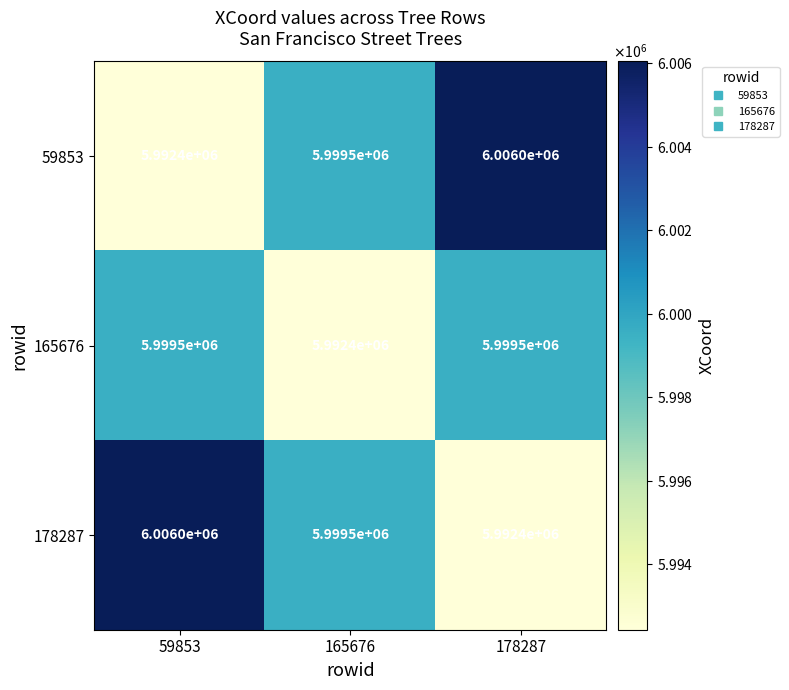

What is the total value across all series at 178287?

17997900